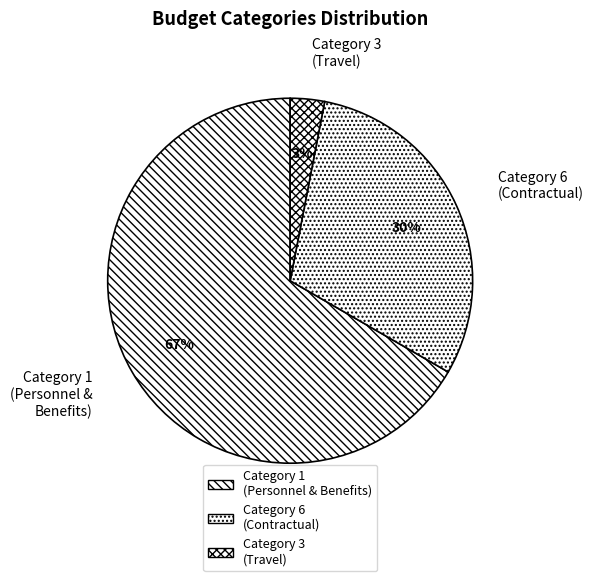

Which has a higher value, Category 1 (Personnel & Benefits) or Category 3 (Travel)?

Category 1 (Personnel & Benefits)